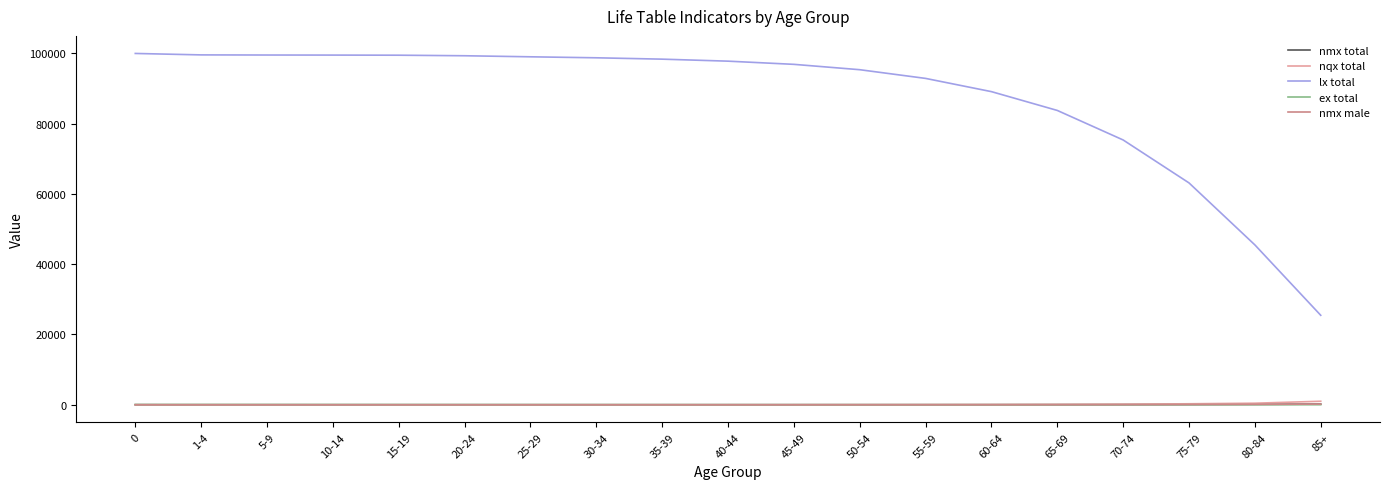

Which series changed the most between 15-19 and 60-64?

lx total